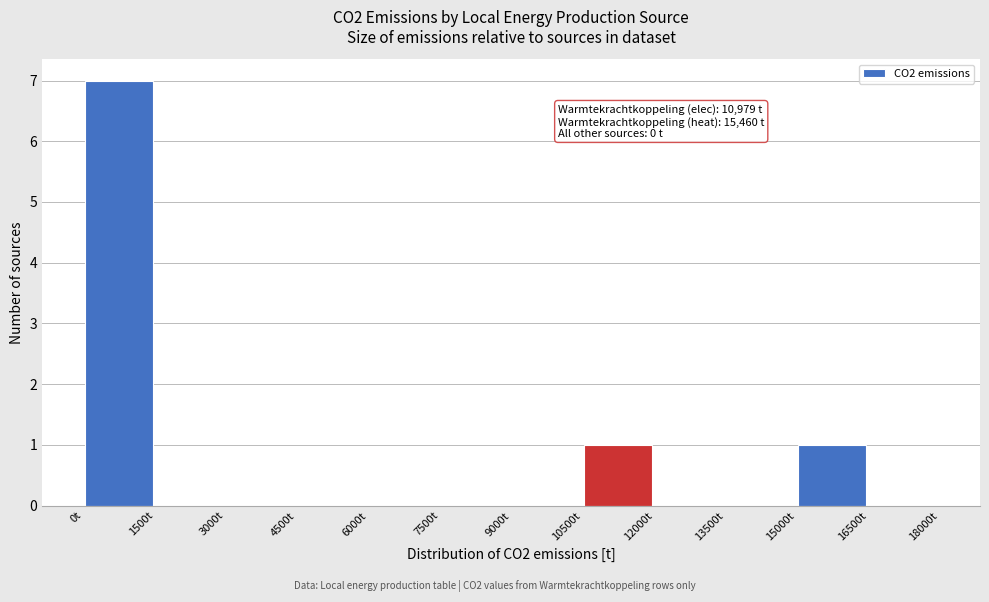

Over which range of the x-axis is the bar tallest?

0 to 1500